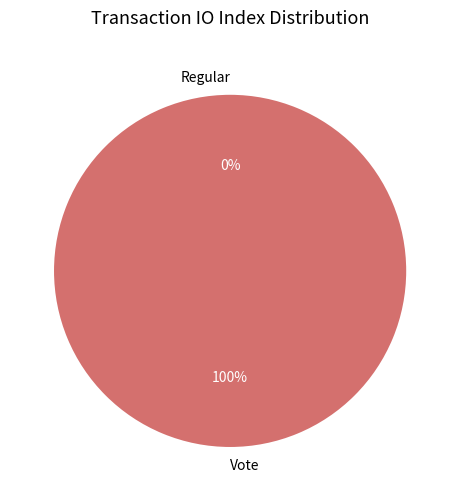

To the nearest percent, what is the combined percentage of Vote and Regular?

100%